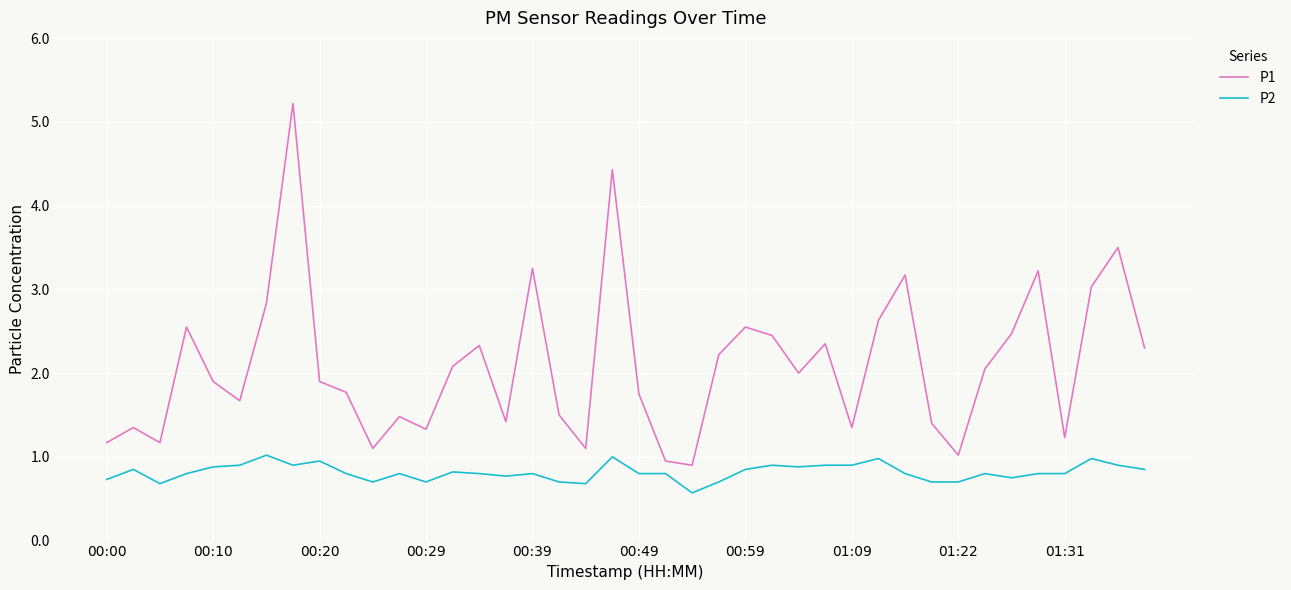

Rank the series by their maximum value, from highest to lowest.

P1, P2